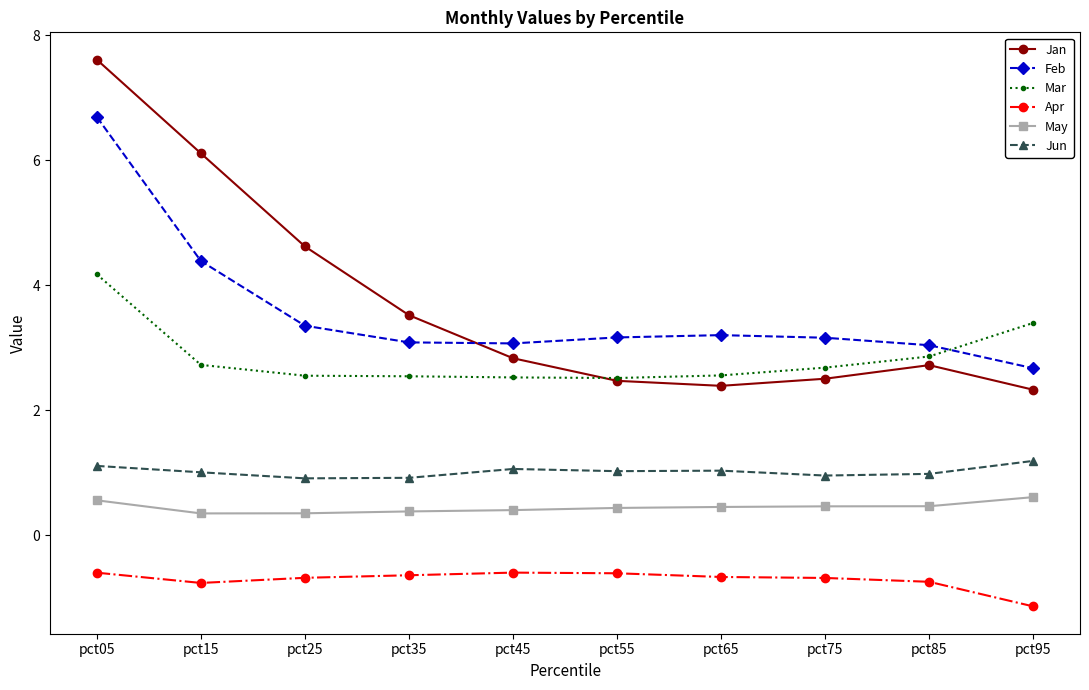

Is the value of Mar at pct25 greater than the value of Jan at pct05?

No